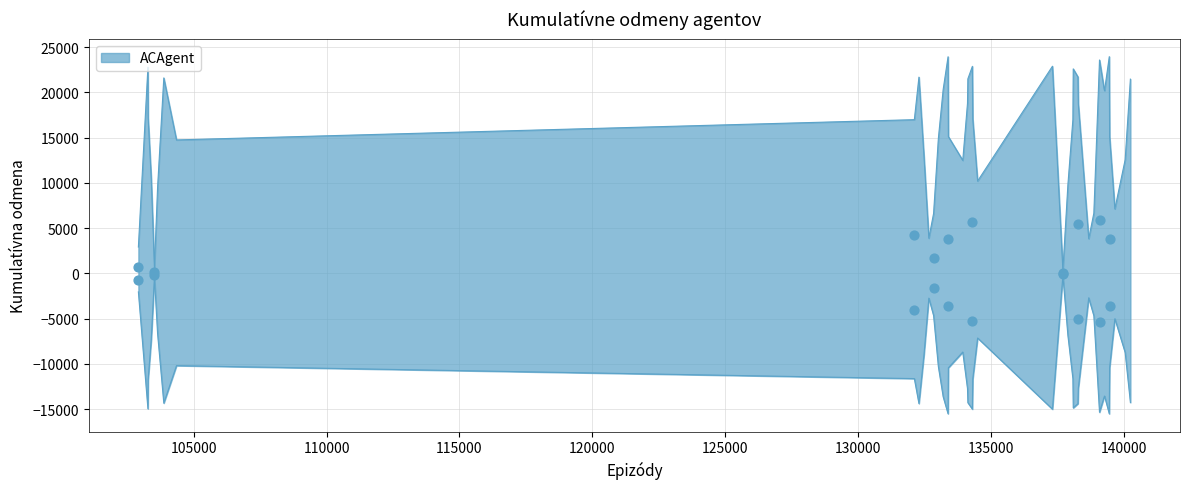

Approximately how many times larger is the value at 103278 compared to 140257?

0.8